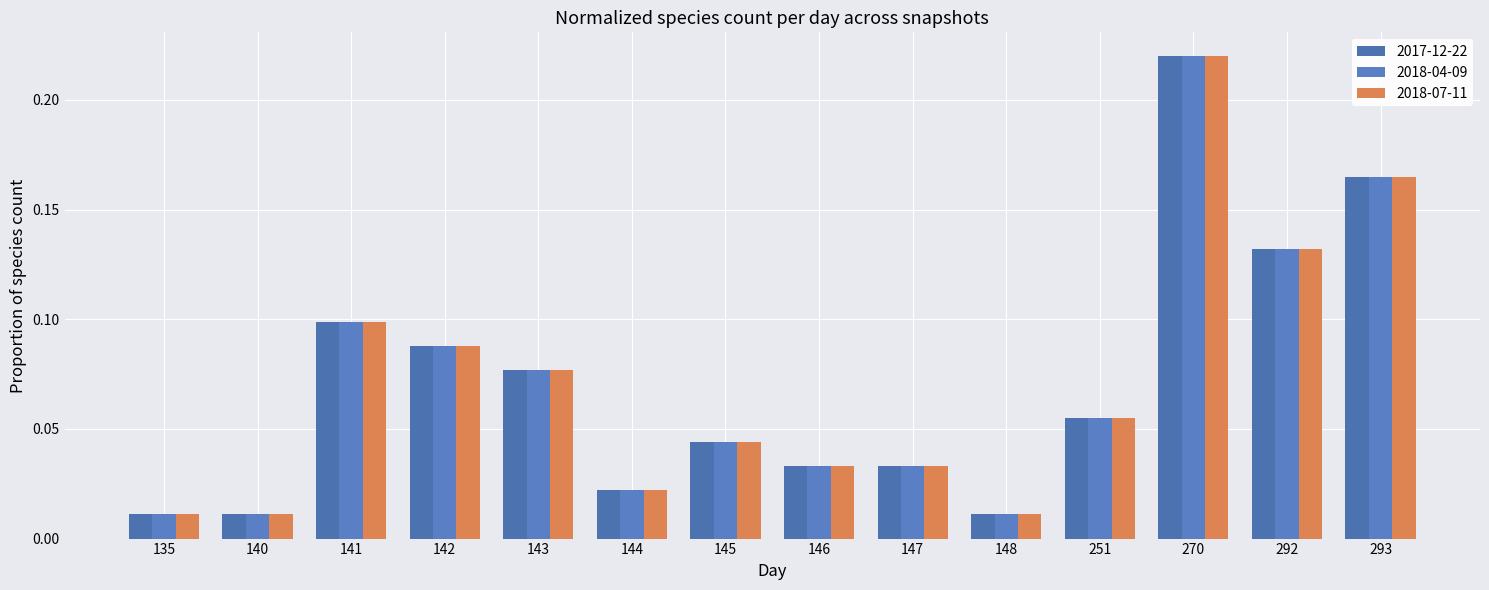

Which category has the lowest value in the 2017-12-22 series?

135